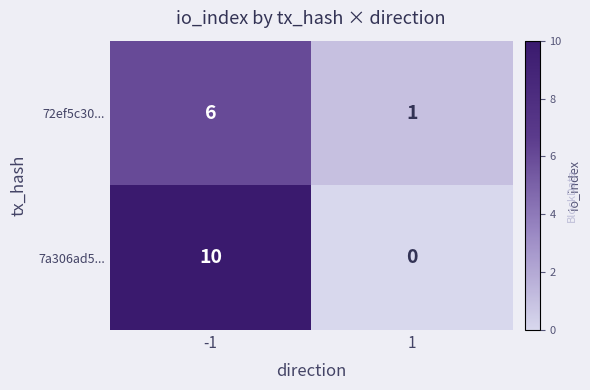

What is the total value across all series at -1?

16